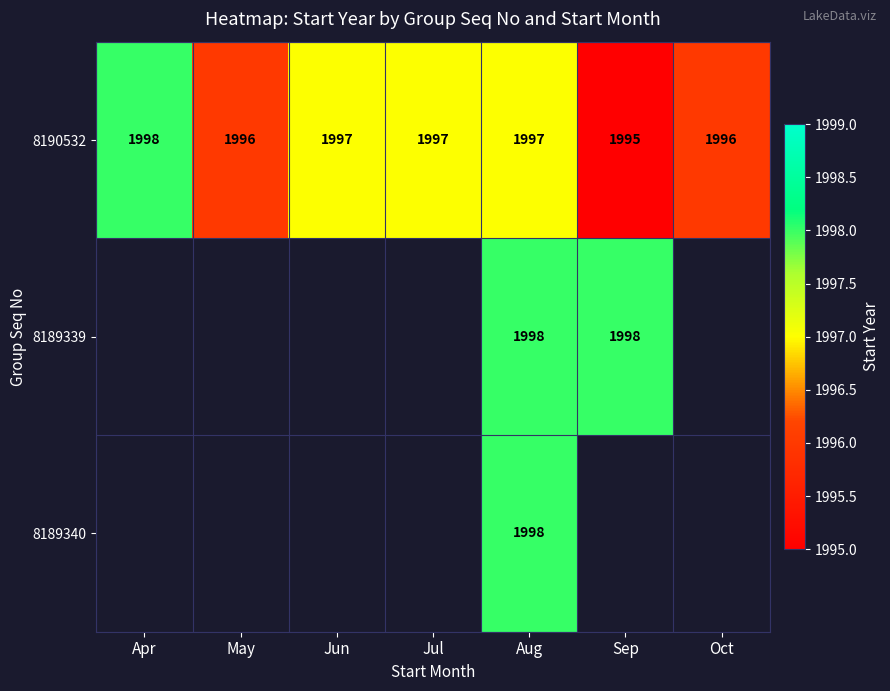

What is the difference between the maximum and minimum values in the 8190532 series?

3